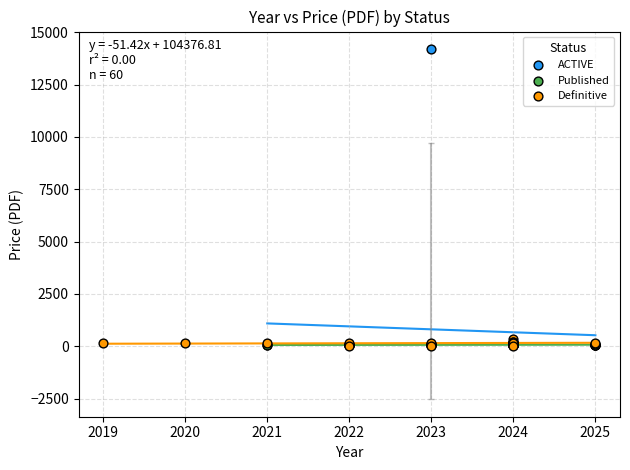

Which series has the widest spread of Y values?

ACTIVE